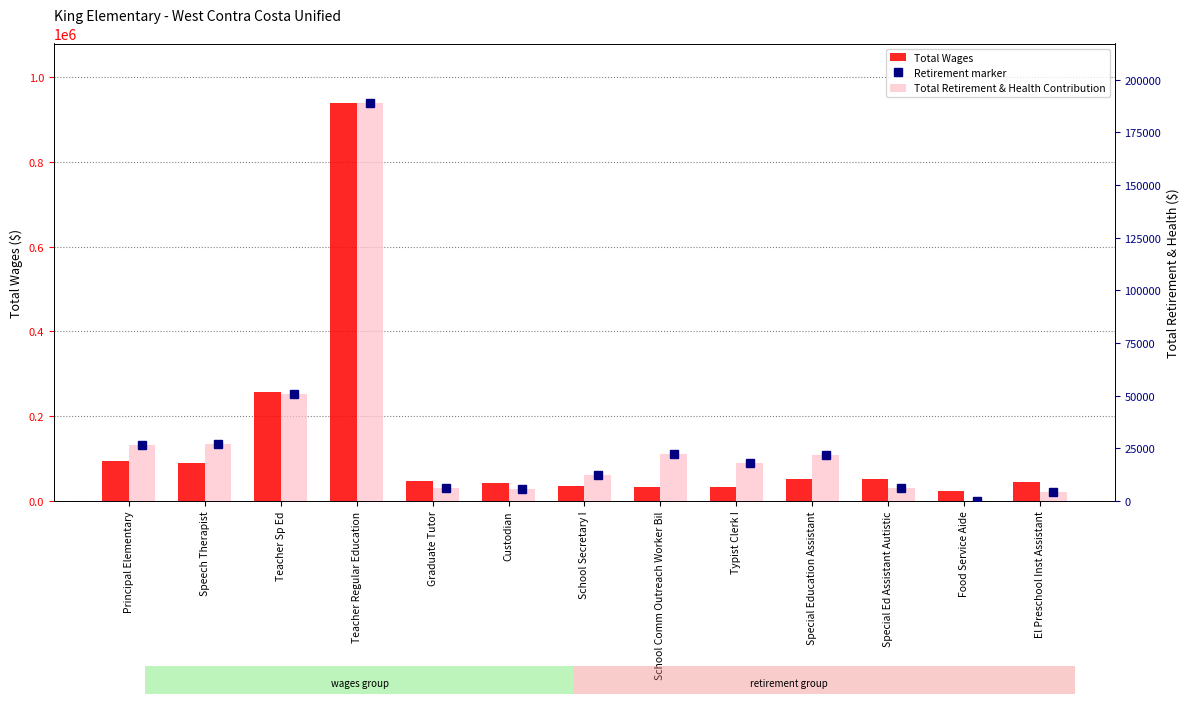

Does the chart contain stacked bars?

No